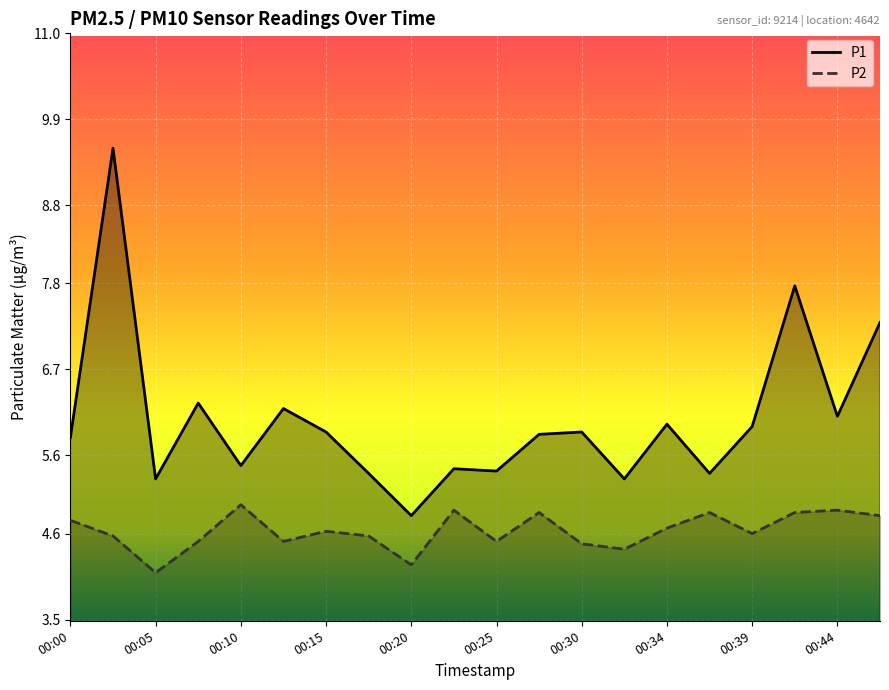

Which series changed the most between 00:13 and 00:39?

P1